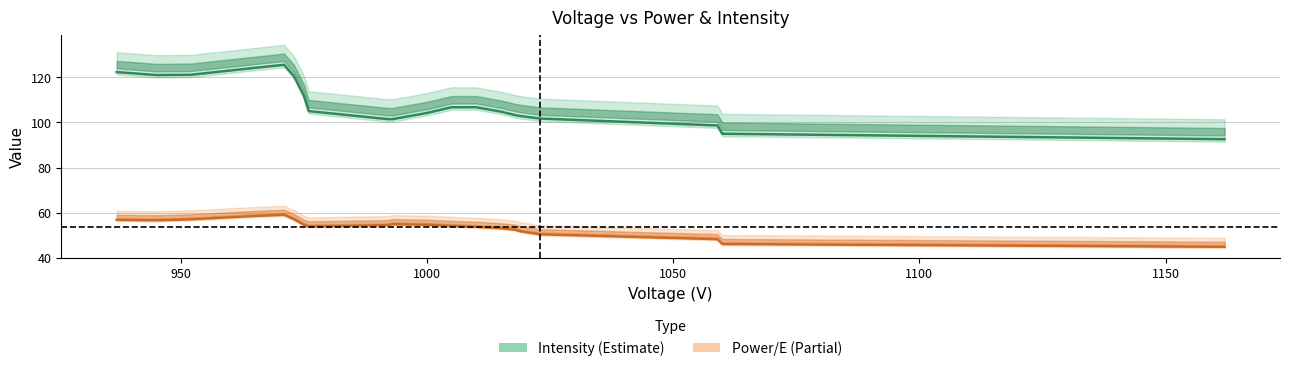

List the series in order of their peak value, highest first.

Intensity, Power (E)